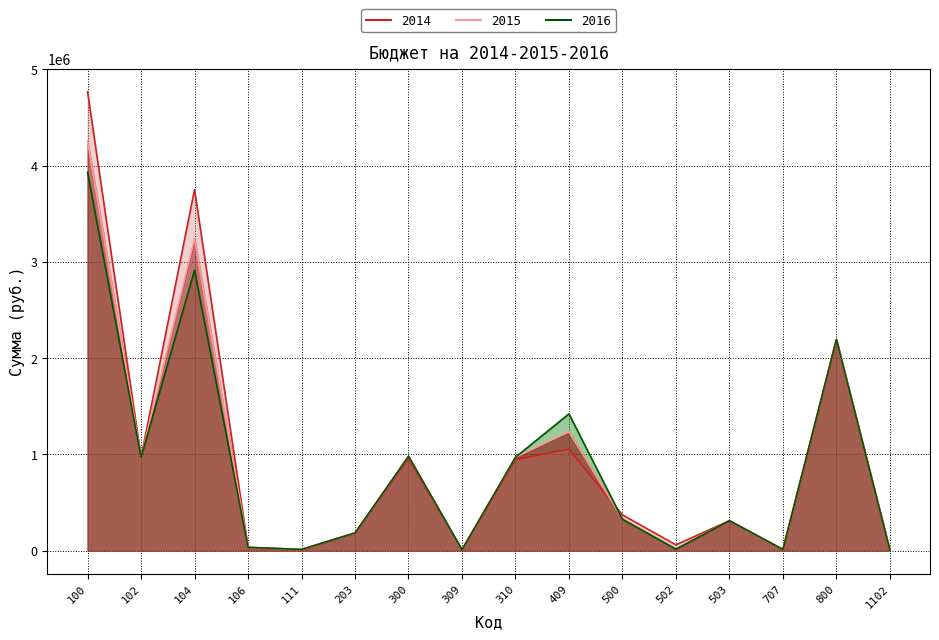

What is the maximum value for 2015?

4259000